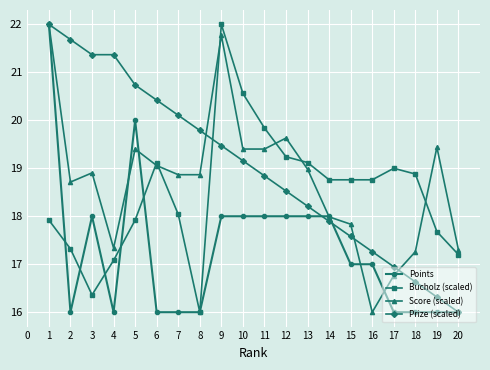

What is the maximum value for Score (scaled)?

22.0